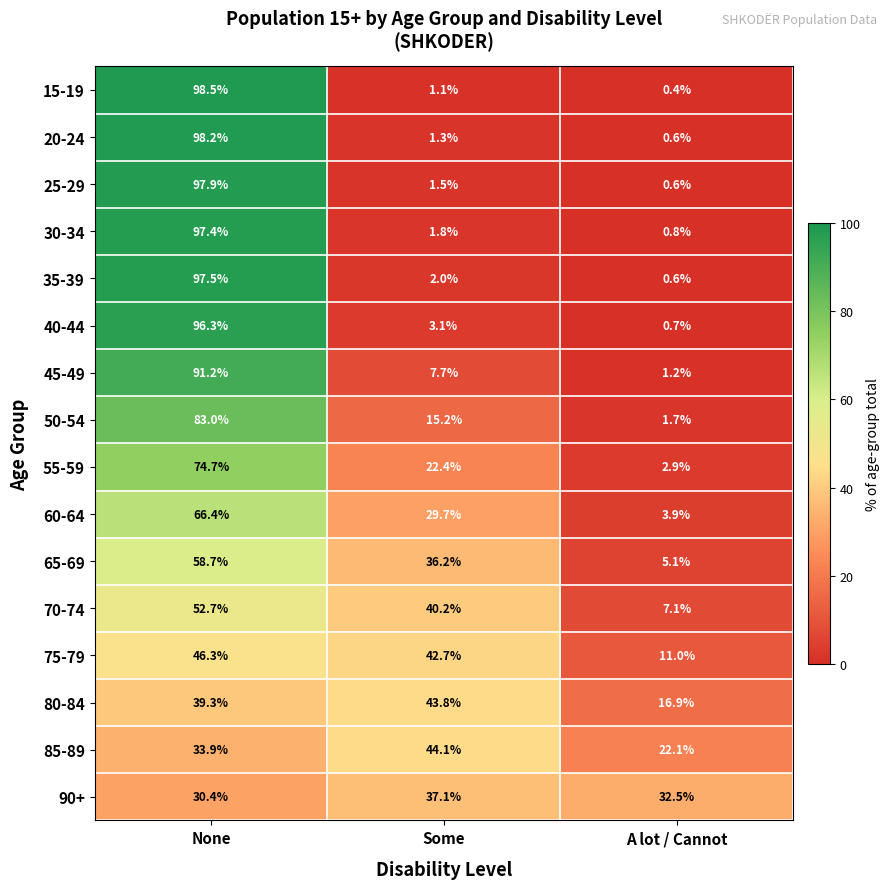

How many values in the 55-59 series exceed 22?

2